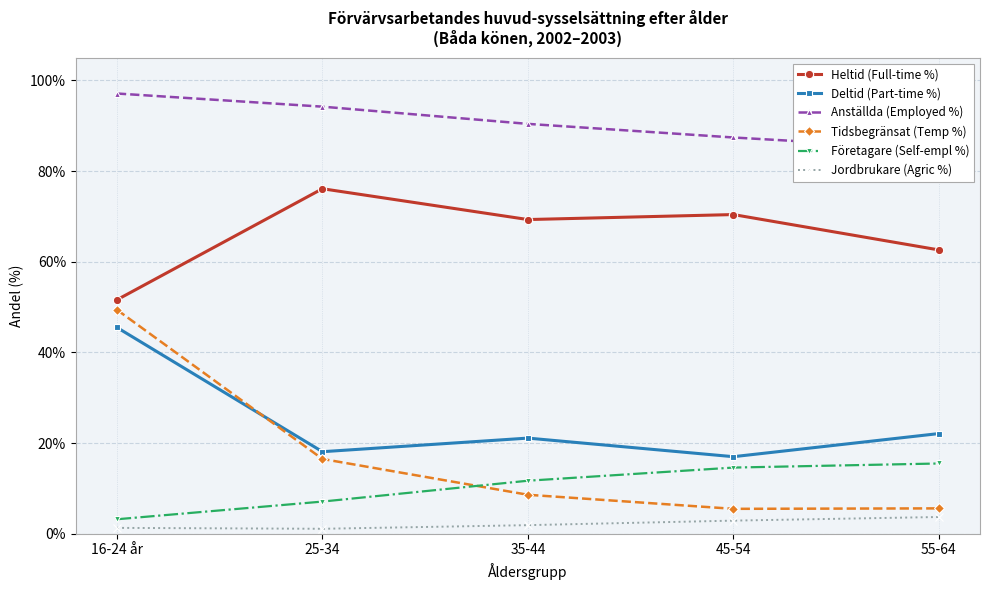

How many distinct data groups are displayed?

6